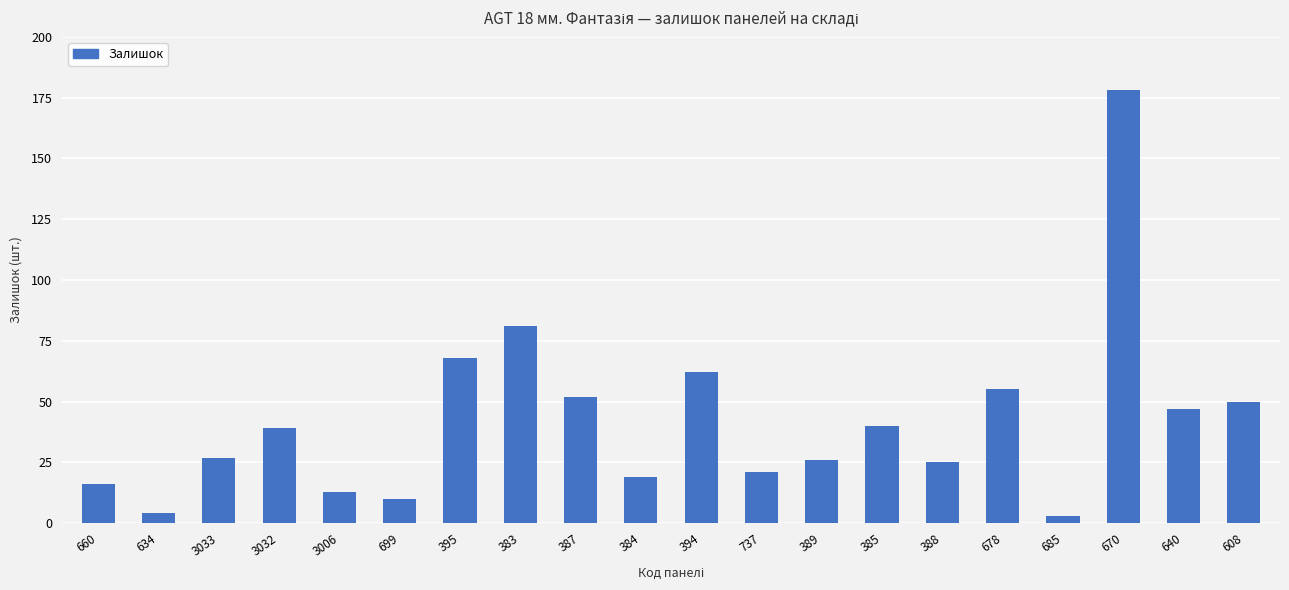

What is the difference between the maximum and second lowest values?

174